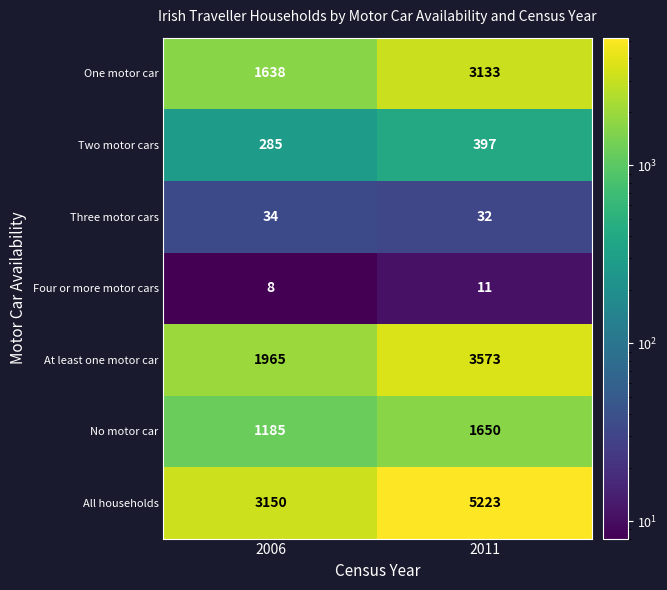

At which category does the chart reach its peak across all series?

2011